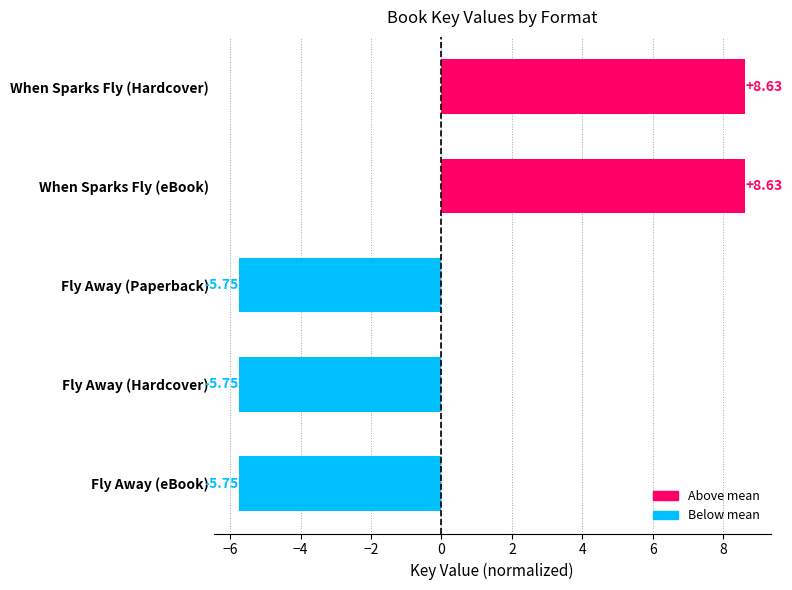

What is the label of the 3rd bar from the top?

Fly Away (Paperback)